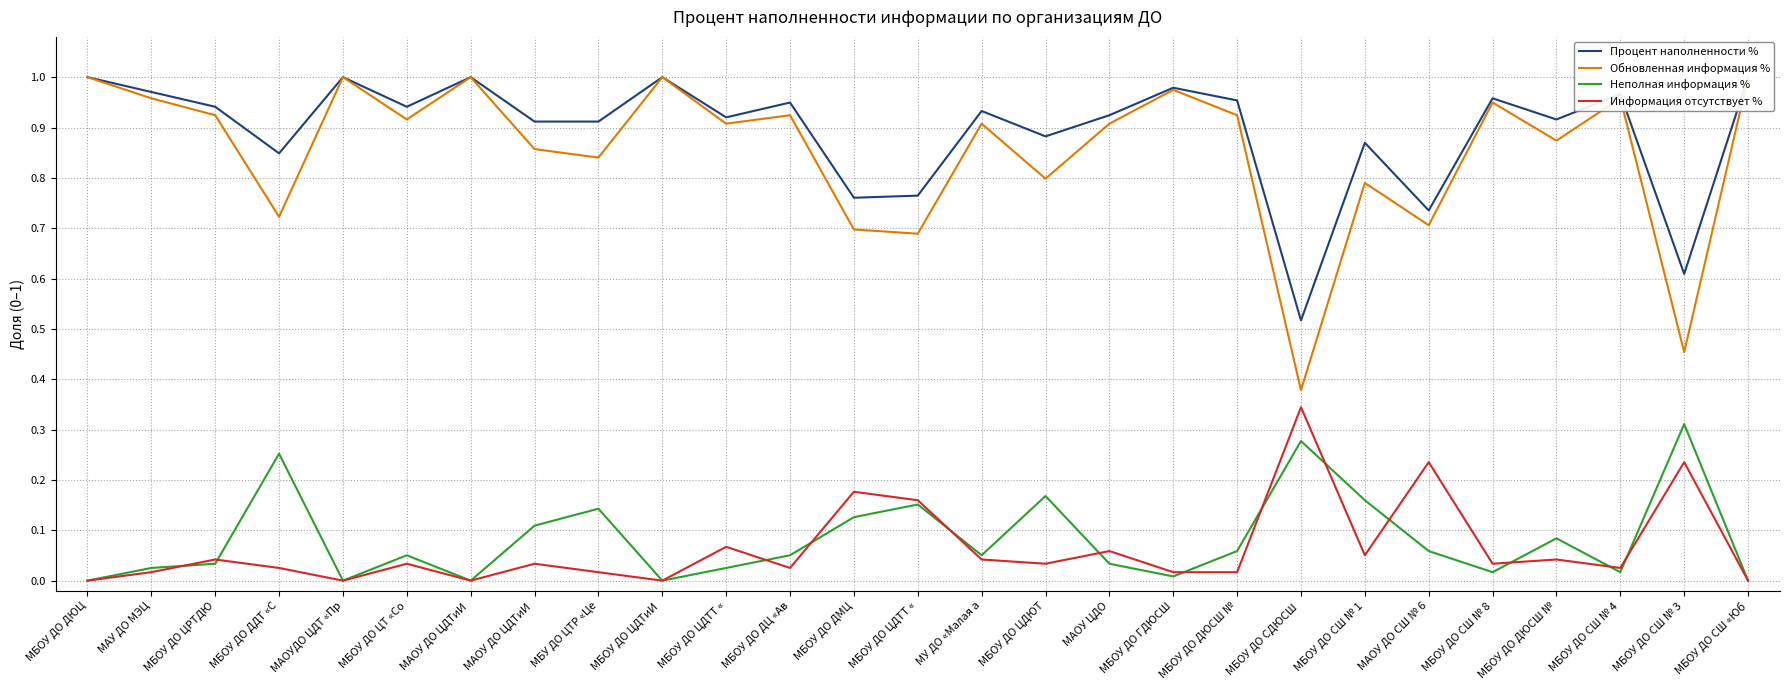

What is the label of the 24th point from the left?

МБОУ ДО ДЮСШ №